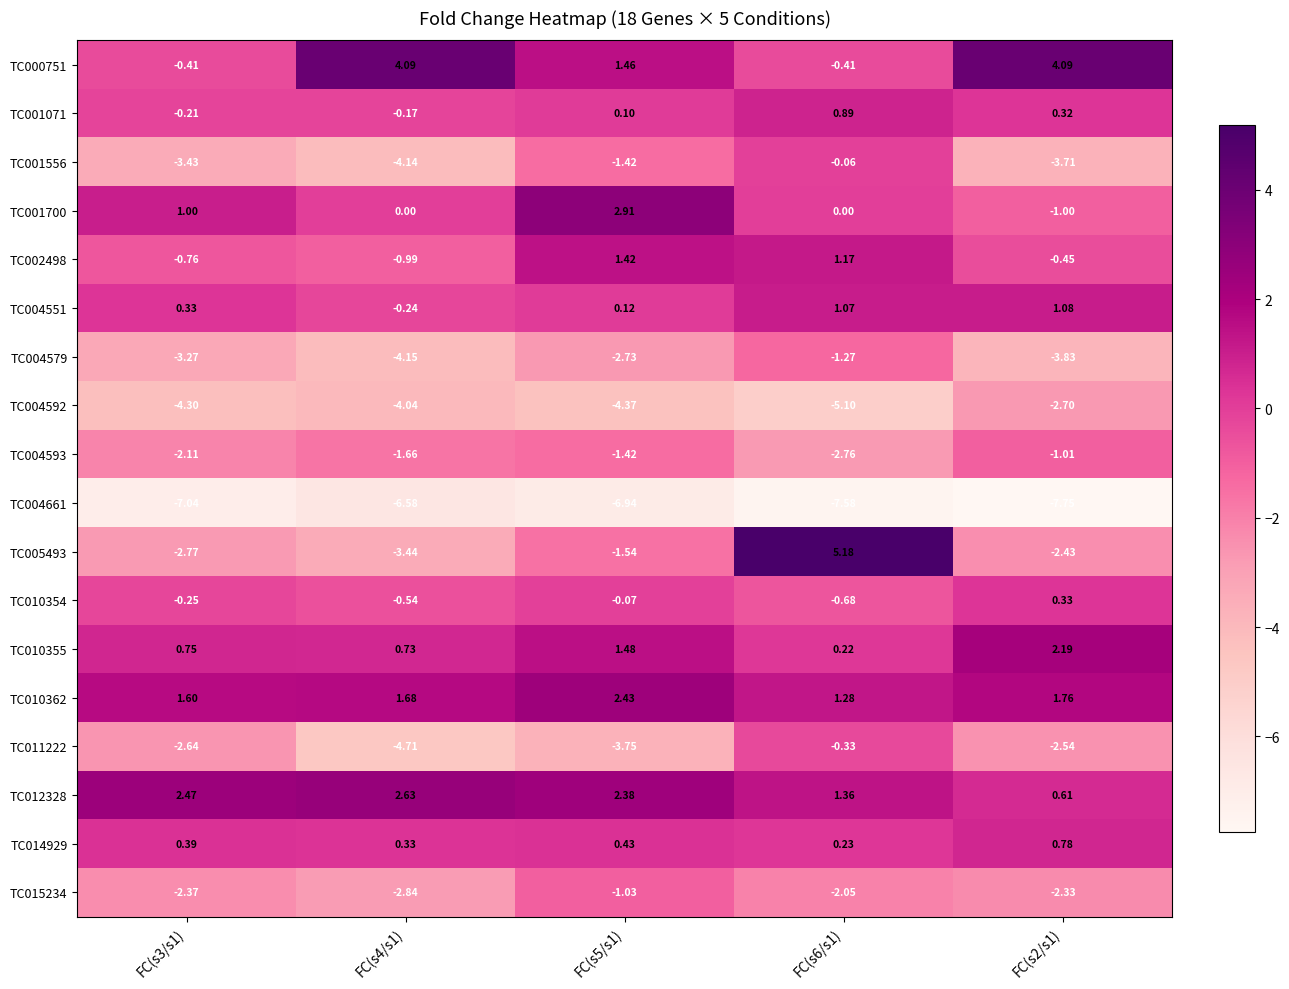

At which category is the sum across all series the highest?

FC(s6/s1)